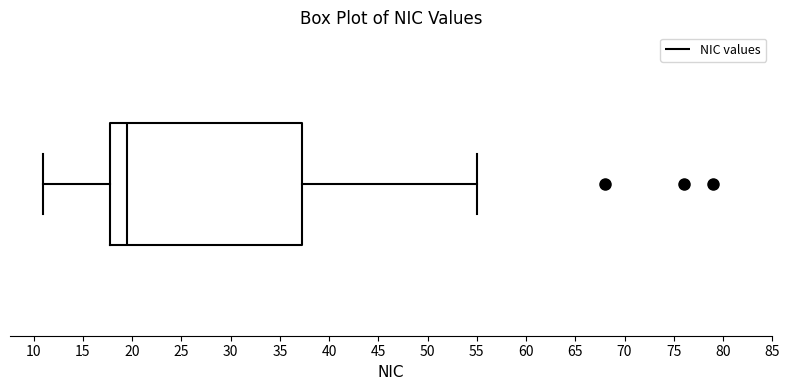

Read this box plot against the x-axis: the position of the median line, the range covered by the box, and the ends of both whiskers. The values are not printed on the chart, so give them approximately, as read against the axis.

median 19.5, box 18.0 to 37.5, whiskers 11.0 to 55.0